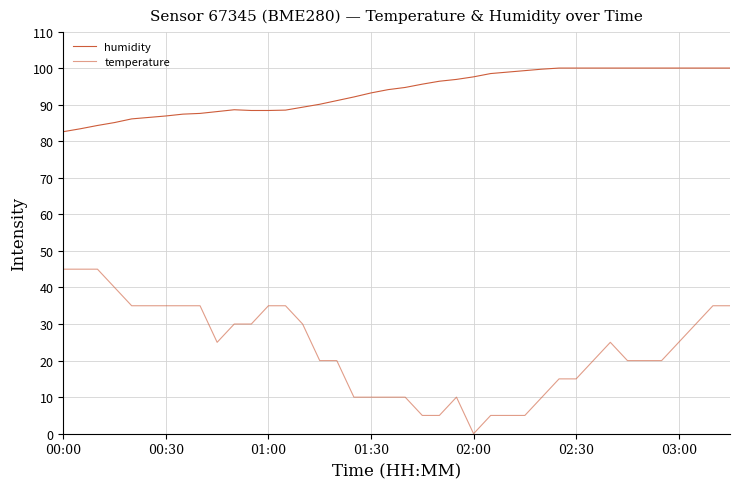

At which category is the sum across all series the highest?

38